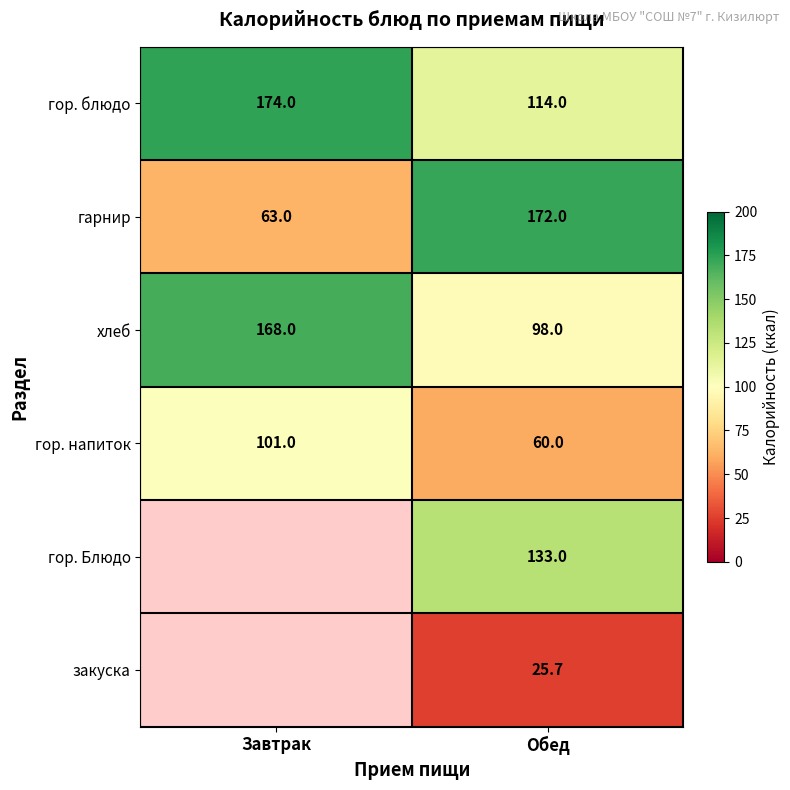

What value does the хлеб series have at Завтрак?

168.0